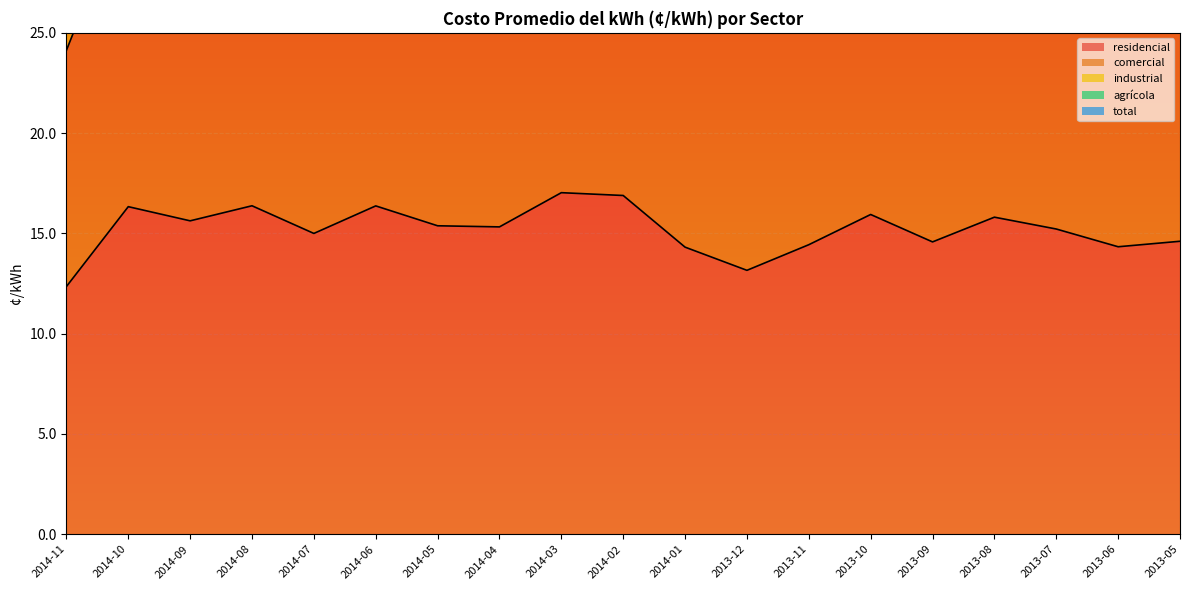

True or false: total and agrícola intersect in this chart.

False